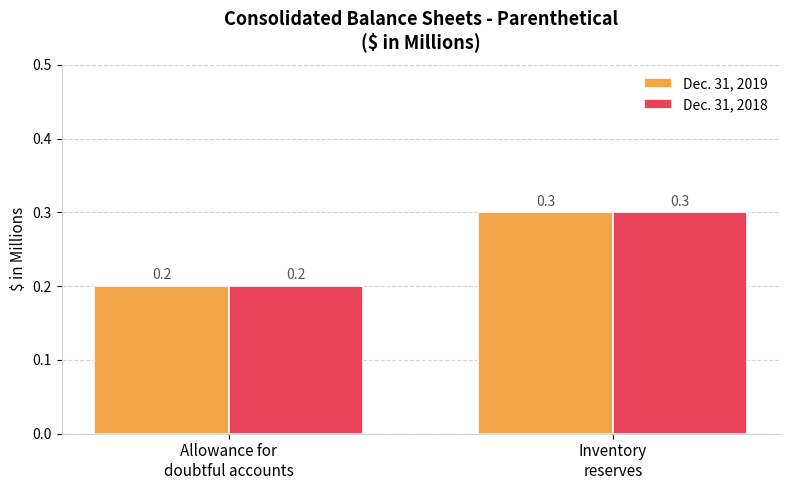

How many bars are there in total?

4